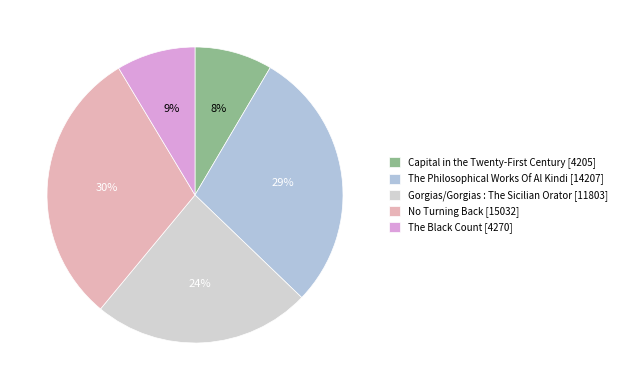

To the nearest percent, what is the average slice percentage?

20%